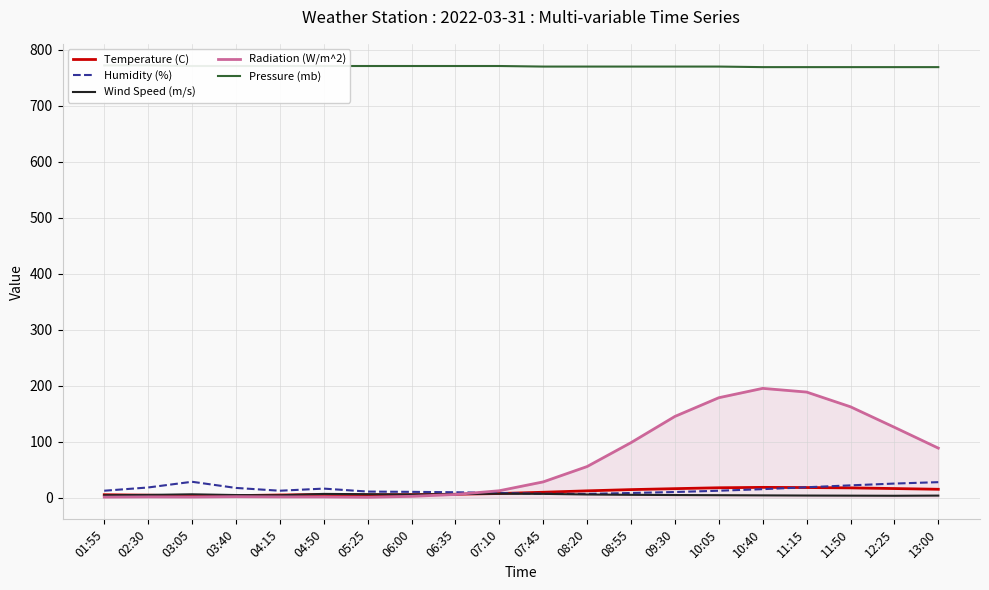

What is the sum of all Wind Speed (m/s) values?

103.7